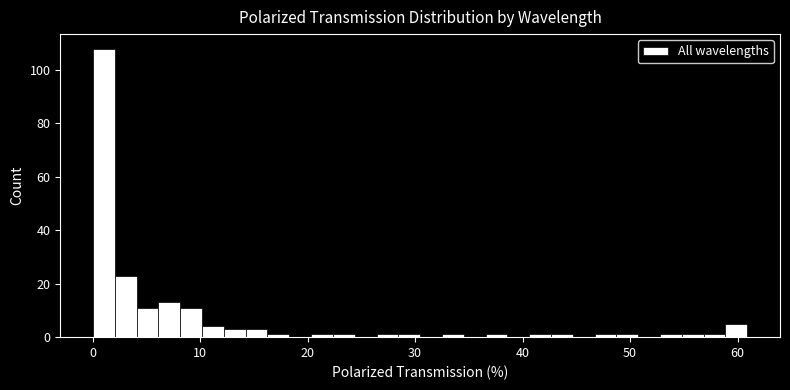

Read against the x-axis, roughly where is the centre of the tallest bar?

1